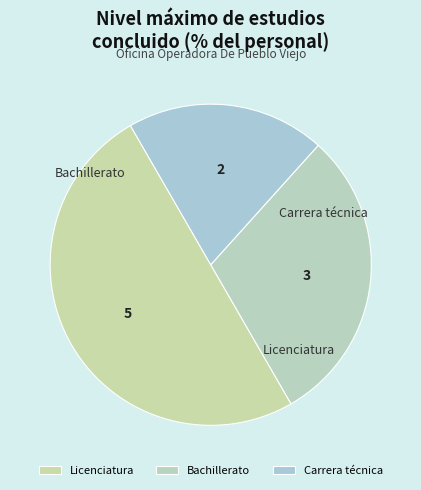

True or false: Carrera técnica accounts for 13% of the total.

False